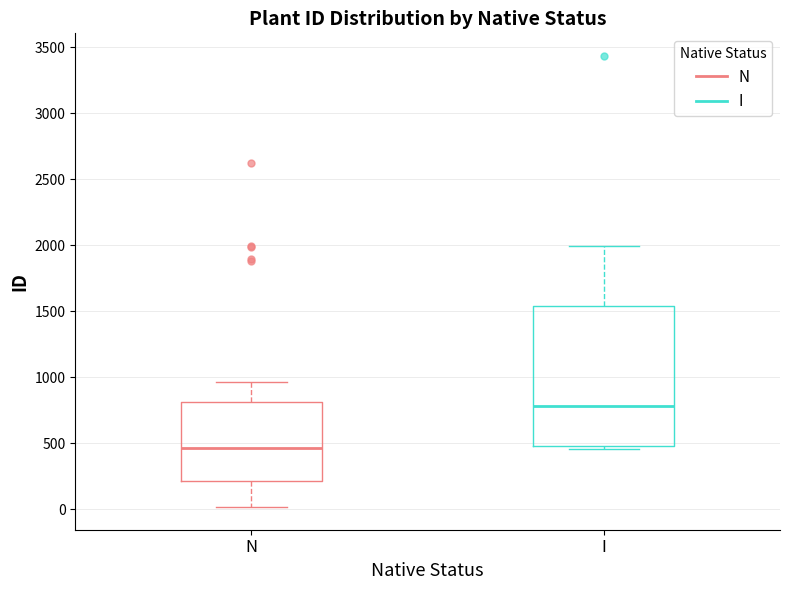

Reading left to right, transcribe this box plot: for each box, give where its median line is, the range the box spans, and where its two whiskers end, as read against the y-axis. The values are not printed on the chart, so give them approximately, as read against the axis.

N: median 450, box 200 to 800, whiskers 0 to 950
I: median 800, box 500 to 1550, whiskers 450 to 2000